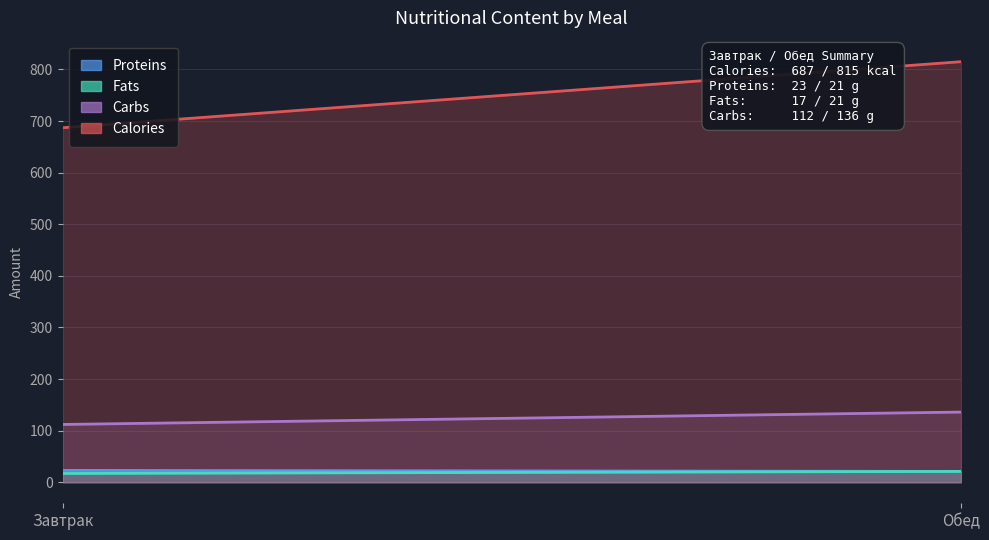

The Proteins series shows 32 at Обед. True or false?

False